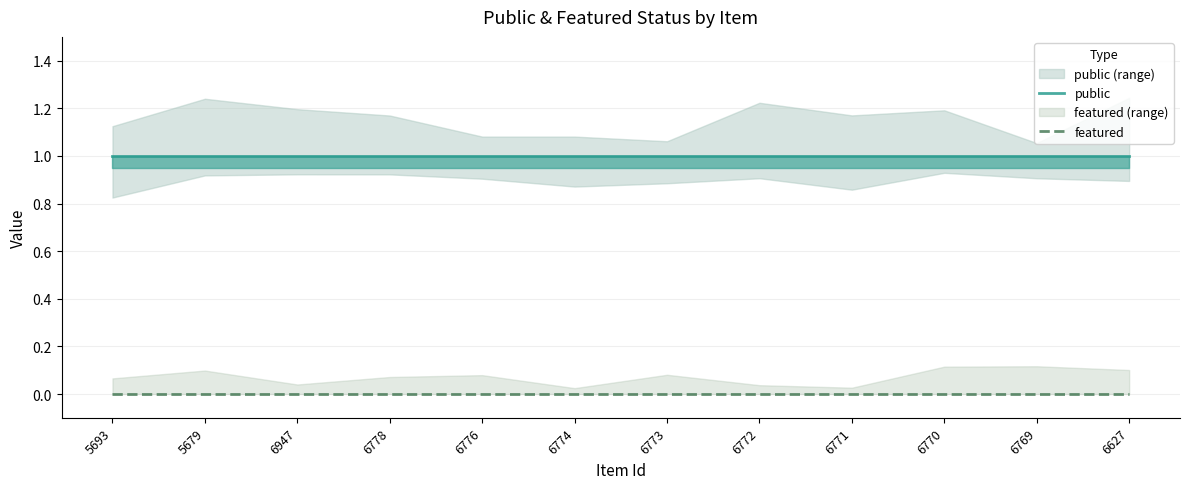

List the series in order of their peak value, lowest first.

featured, public